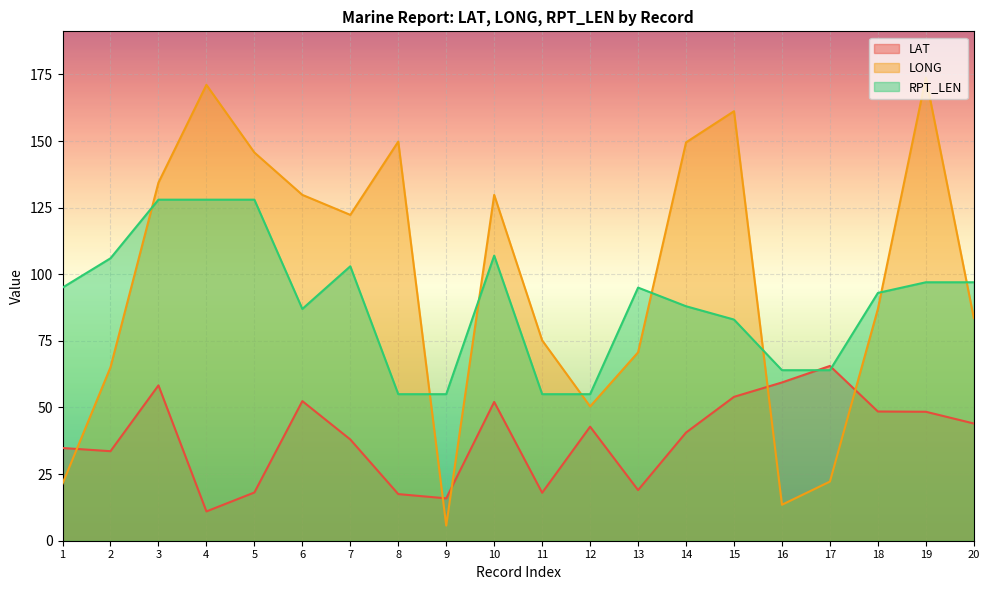

Rank the series by their average value, from lowest to highest.

LAT, RPT_LEN, LONG